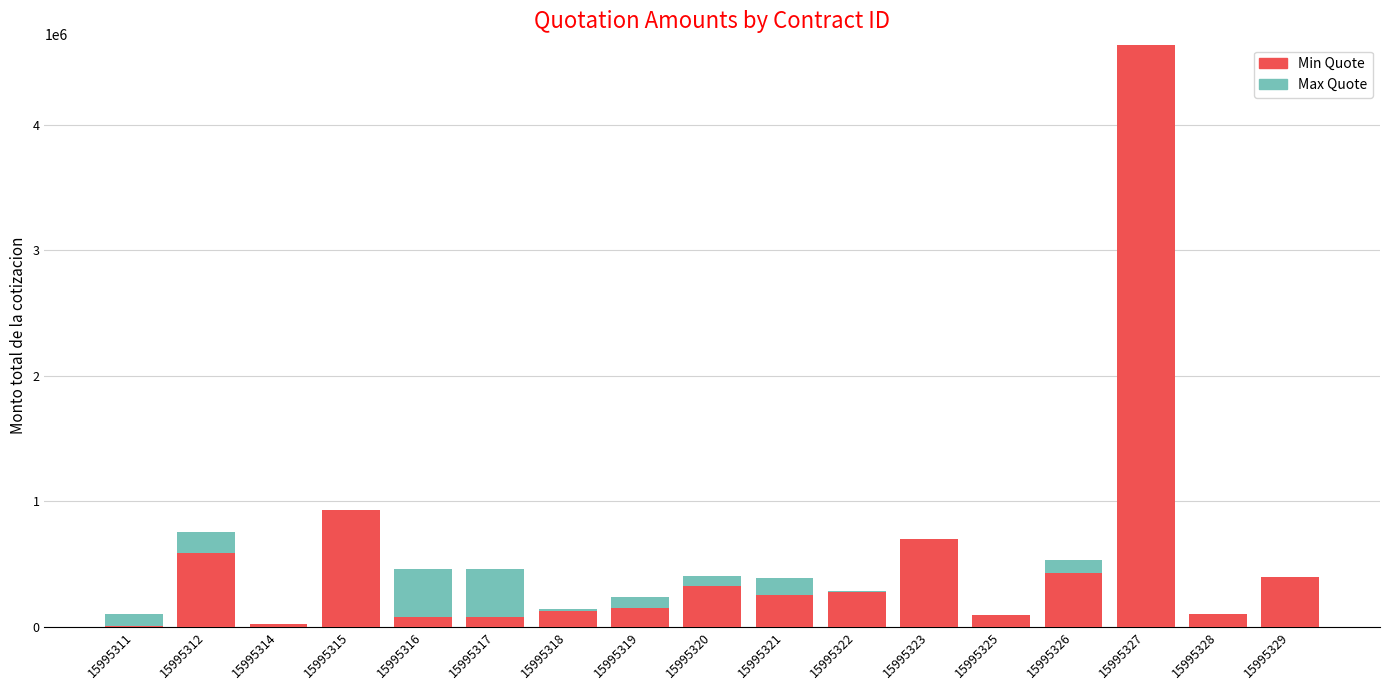

What is the highest value of the Min Quote series?

4640000.0